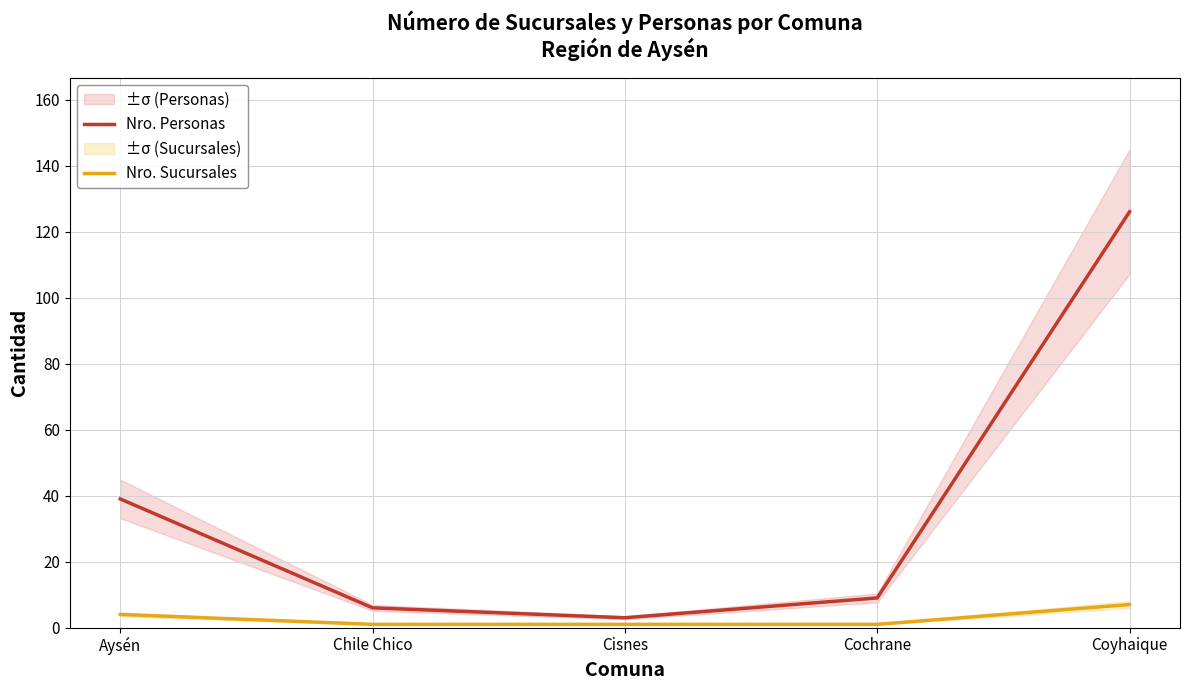

What is the label of the 3rd point from the left?

Cisnes